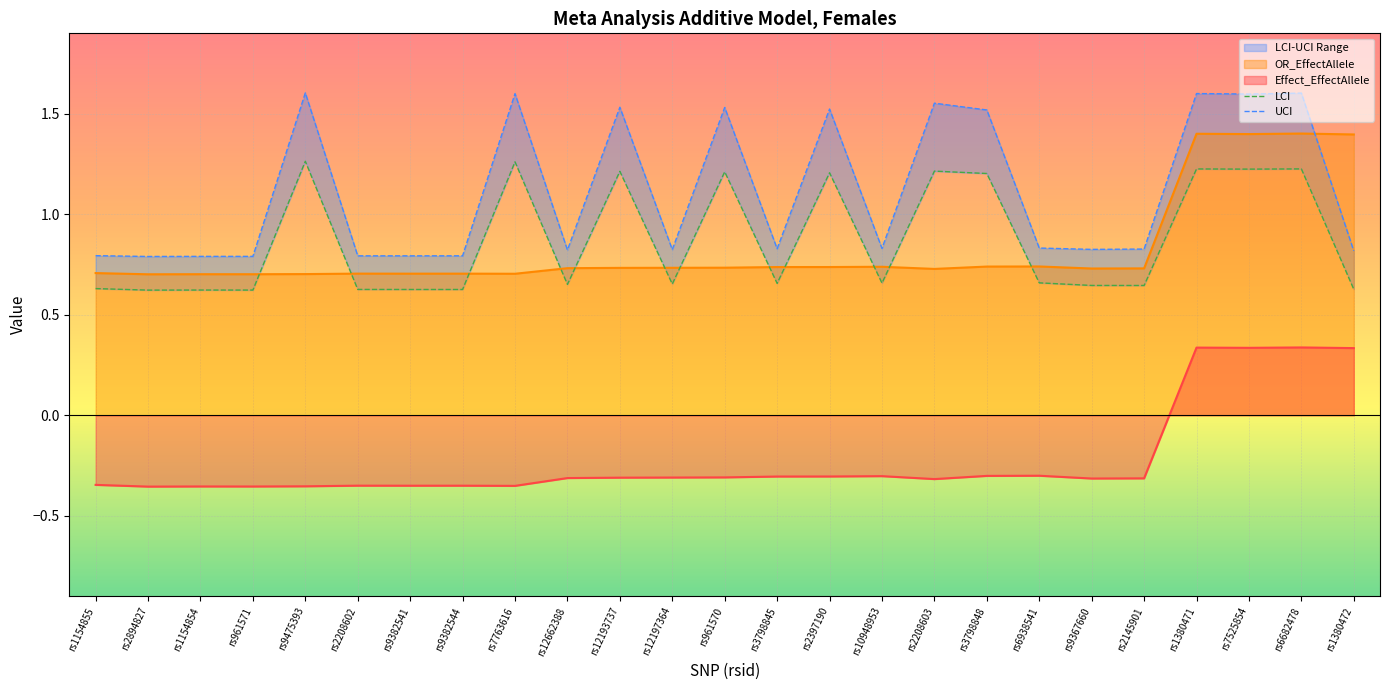

Is the value of OR_EffectAllele at rs2145901 greater than the value of Effect_EffectAllele at rs3798845?

Yes